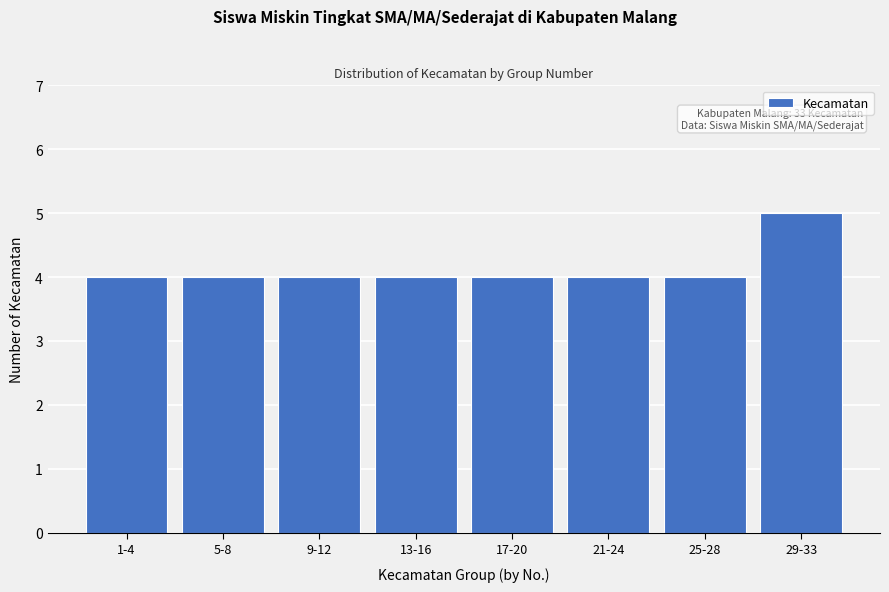

Reading left to right, extract all data points from this chart.

4	4	4	4	4	4	4	5